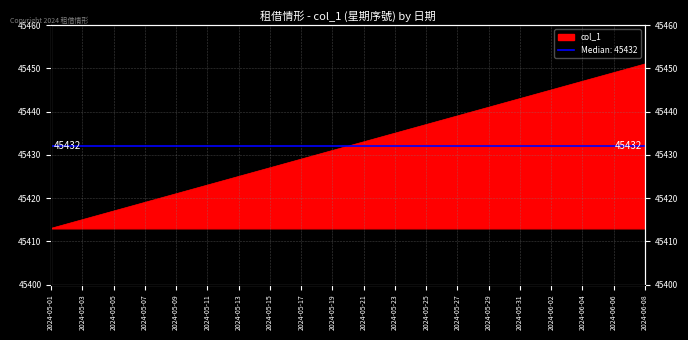

What is the difference between the maximum and second lowest values?

37